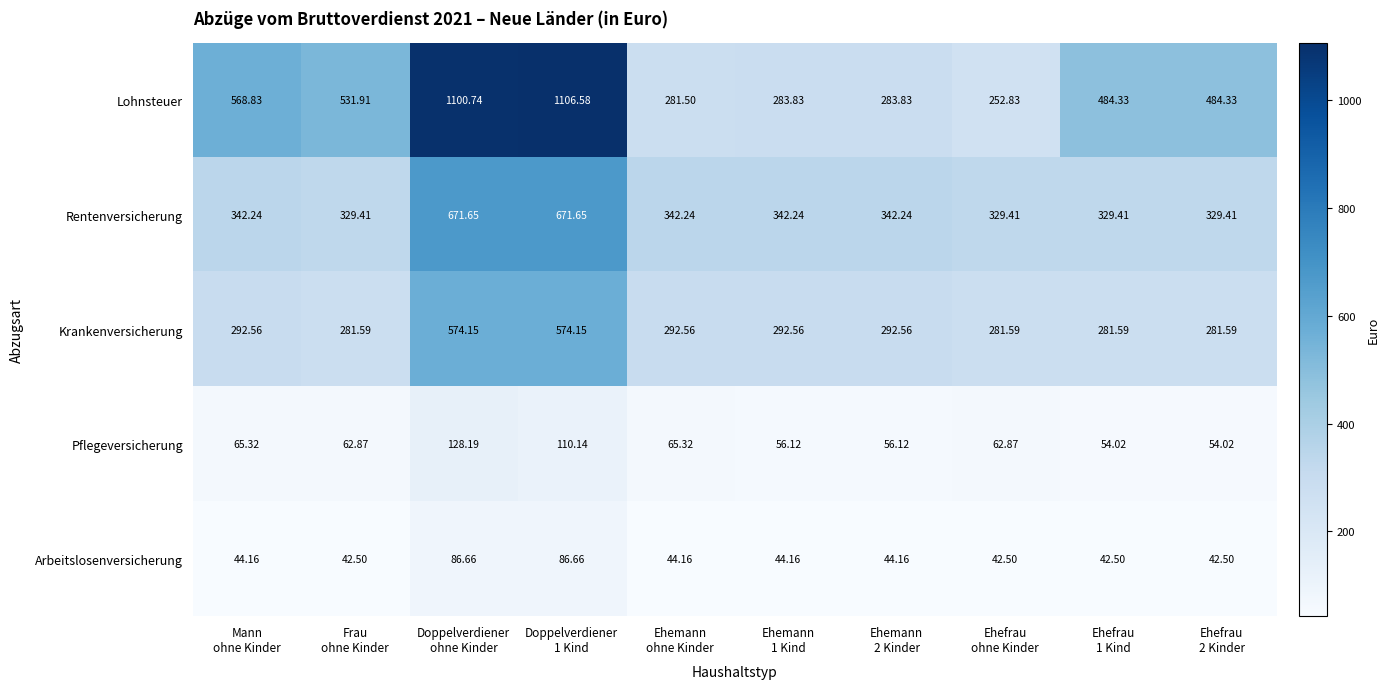

List the series in order of their peak value, lowest first.

Arbeitslosenversicherung, Pflegeversicherung, Krankenversicherung, Rentenversicherung, Lohnsteuer